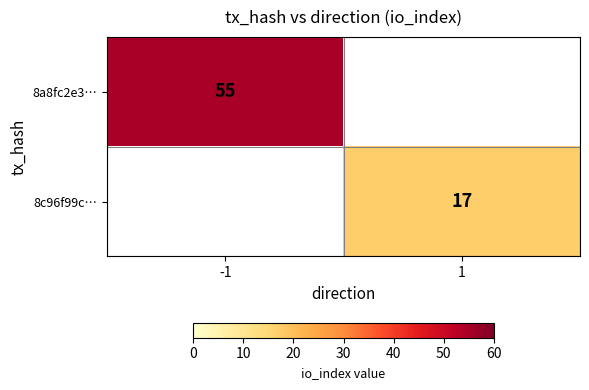

Is it true that 8c96f99c… equals 17 at 1?

True